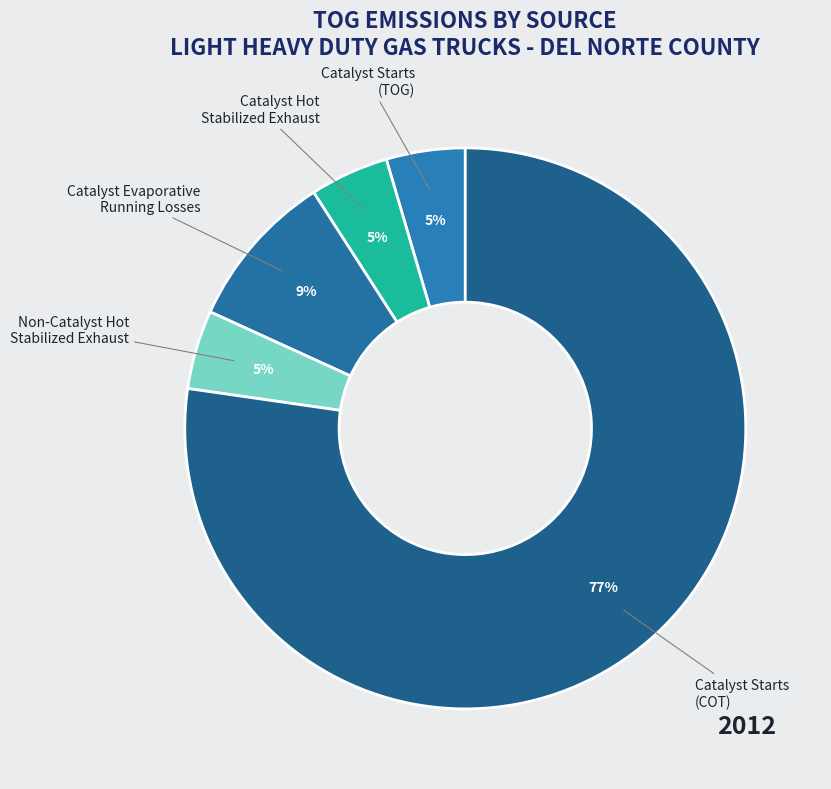

Is there any slice that represents more than half of the pie?

Yes